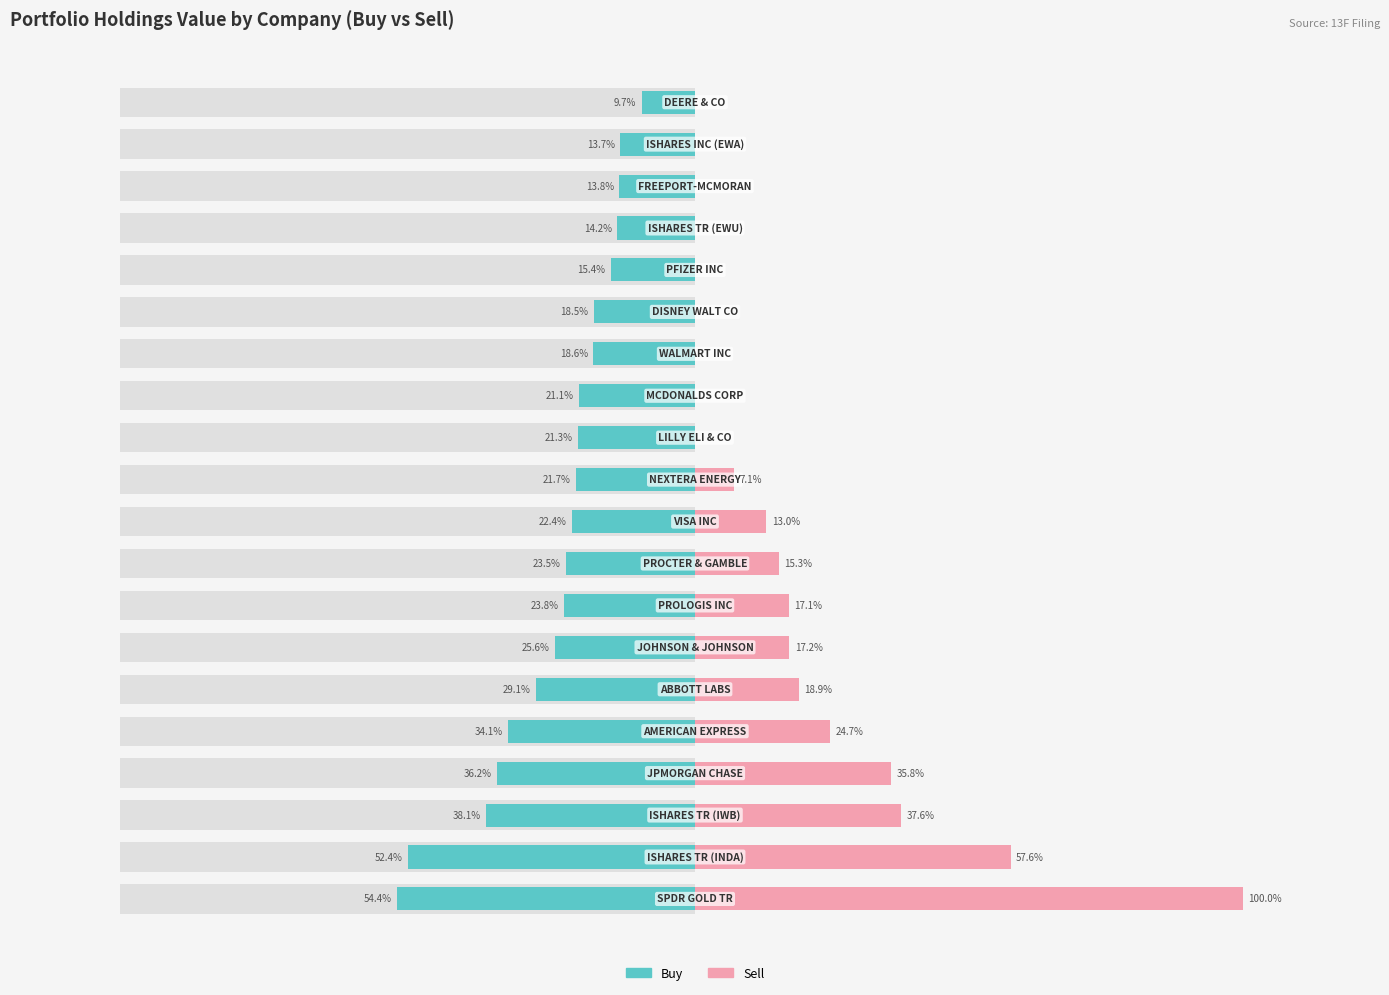

Rank the series by their maximum value, from lowest to highest.

Buy (Value), Sell (Value)